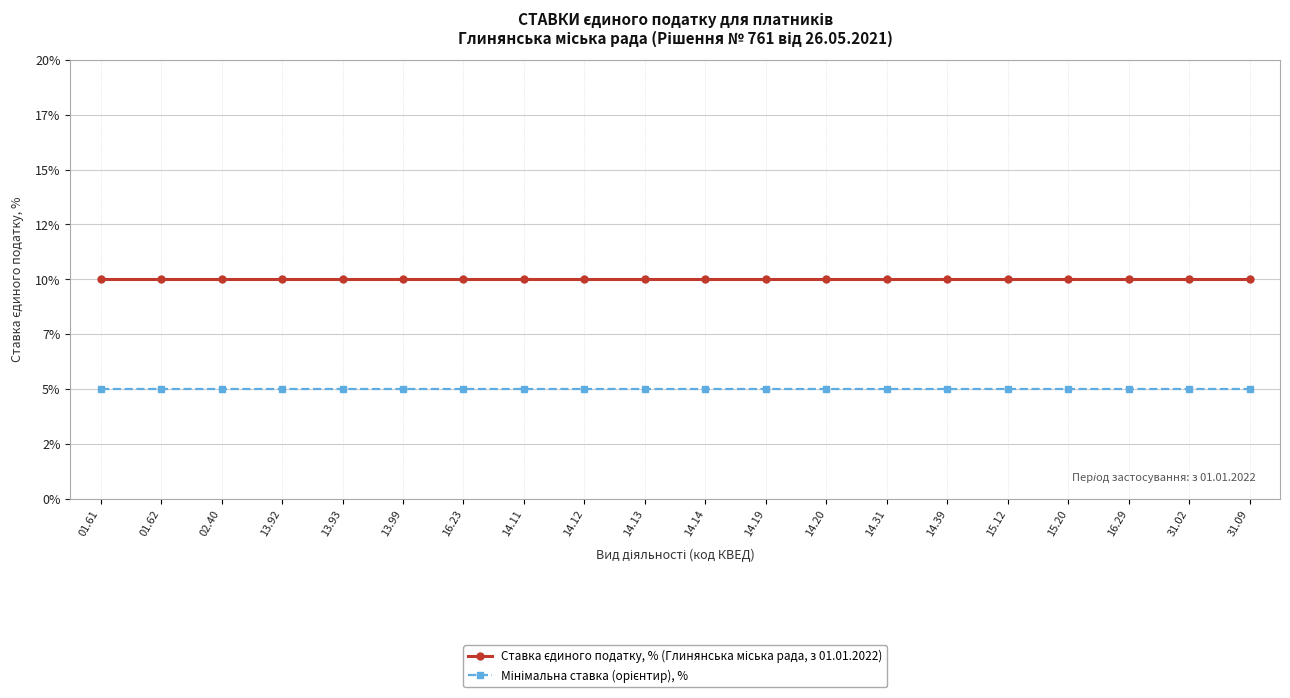

Between 13.93 and 14.11, which series saw the biggest shift?

Ставка єдиного податку, % (Глинянська міська рада, з 01.01.2022)